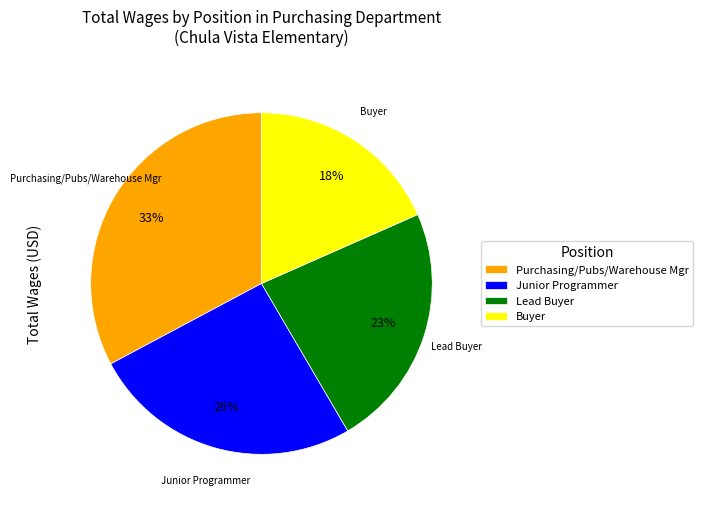

Is the sum of Buyer and Lead Buyer greater than half?

No